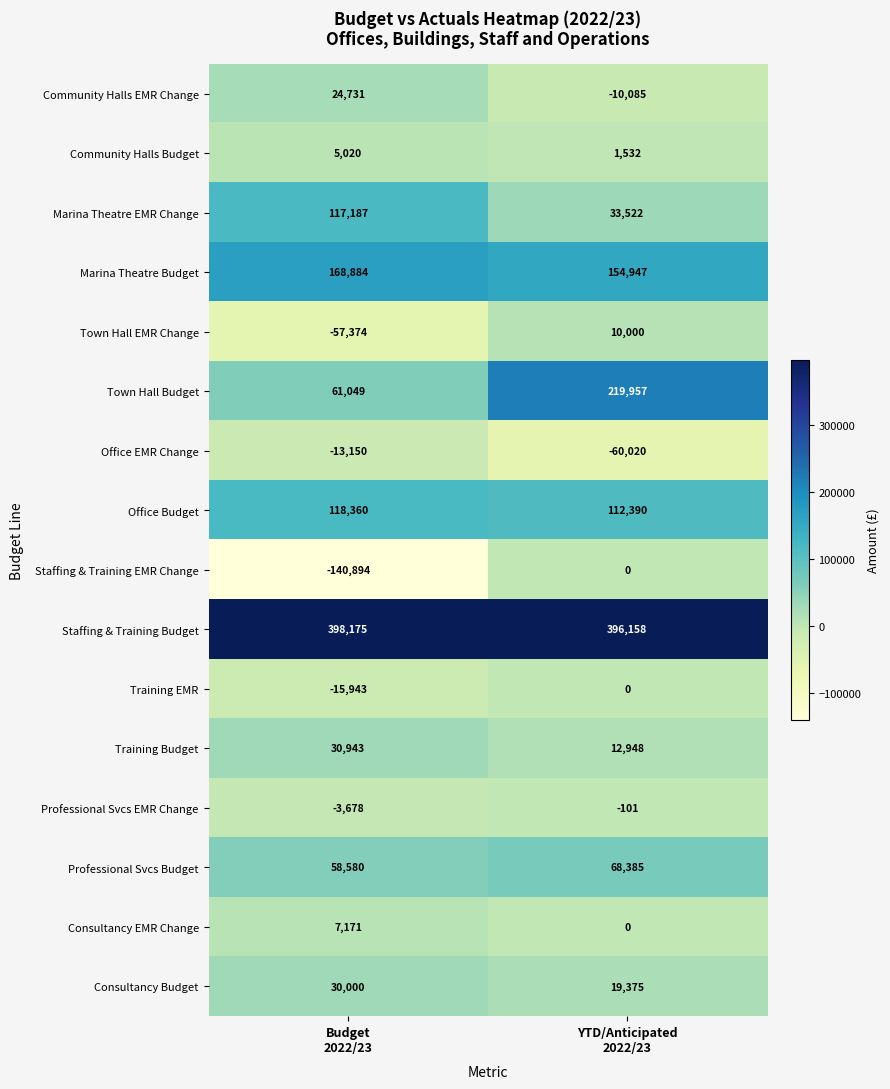

How many distinct data groups are displayed?

16